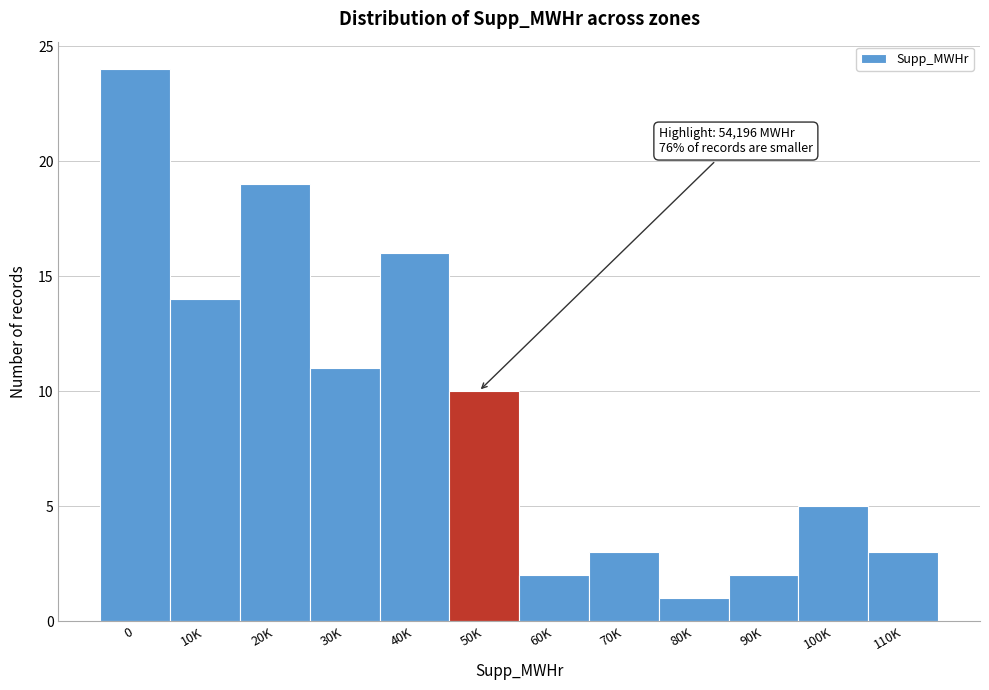

Reading left to right, transcribe all the data shown in this chart.

24	14	19	11	16	10	2	3	1	2	5	3